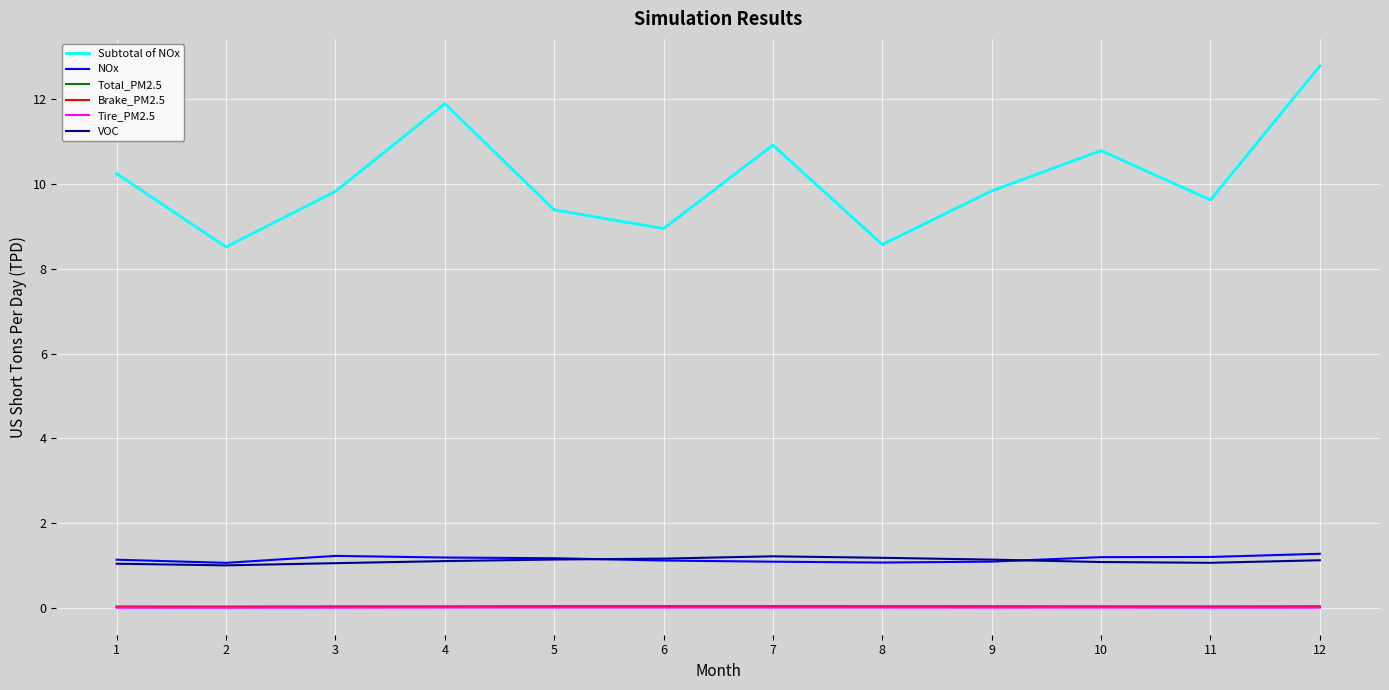

True or false: NOx and Tire_PM2.5 intersect in this chart.

False